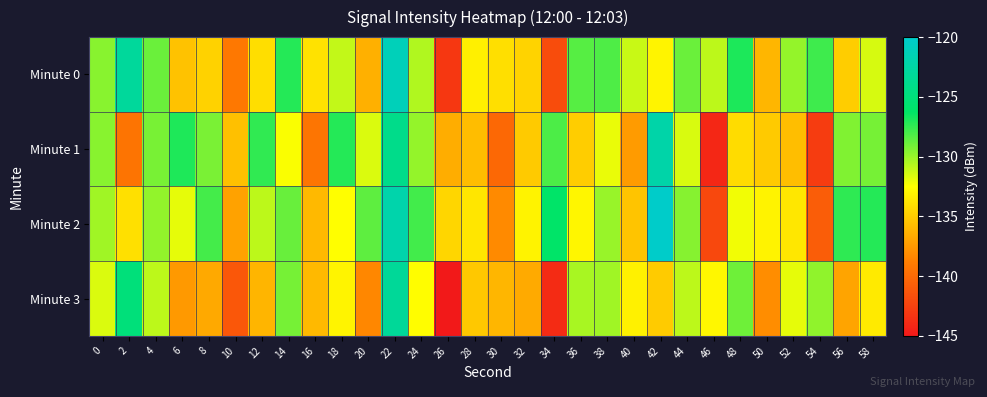

What is the difference between the highest and lowest values at 16?

5.5